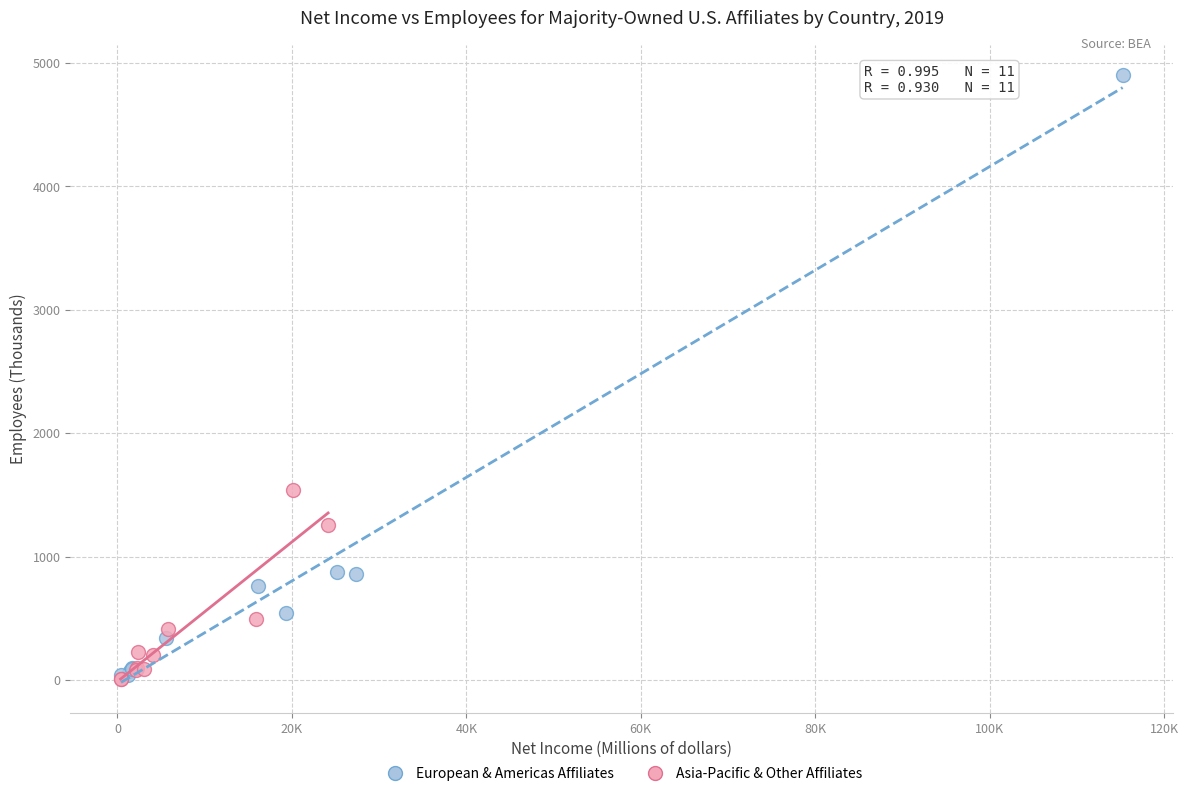

Which series reaches the maximum Y coordinate?

European & Americas Affiliates